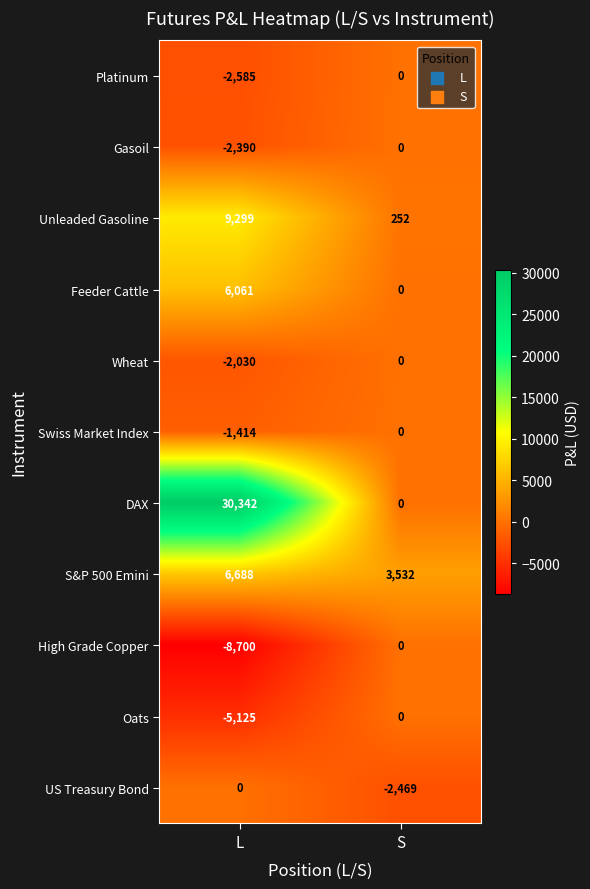

What is the difference between the Gasoil values at S and L?

2390